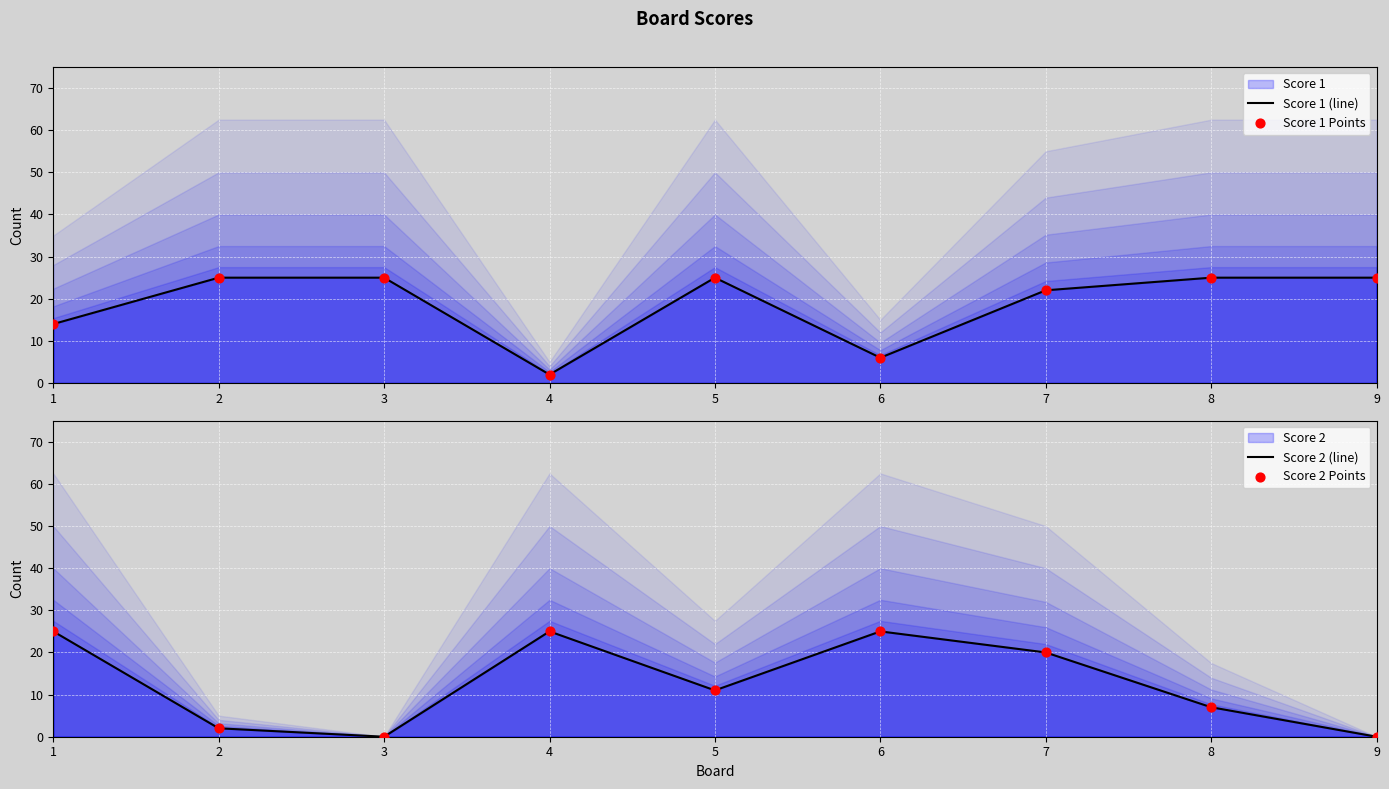

Which series reaches the minimum Y coordinate?

Score 2 (line)